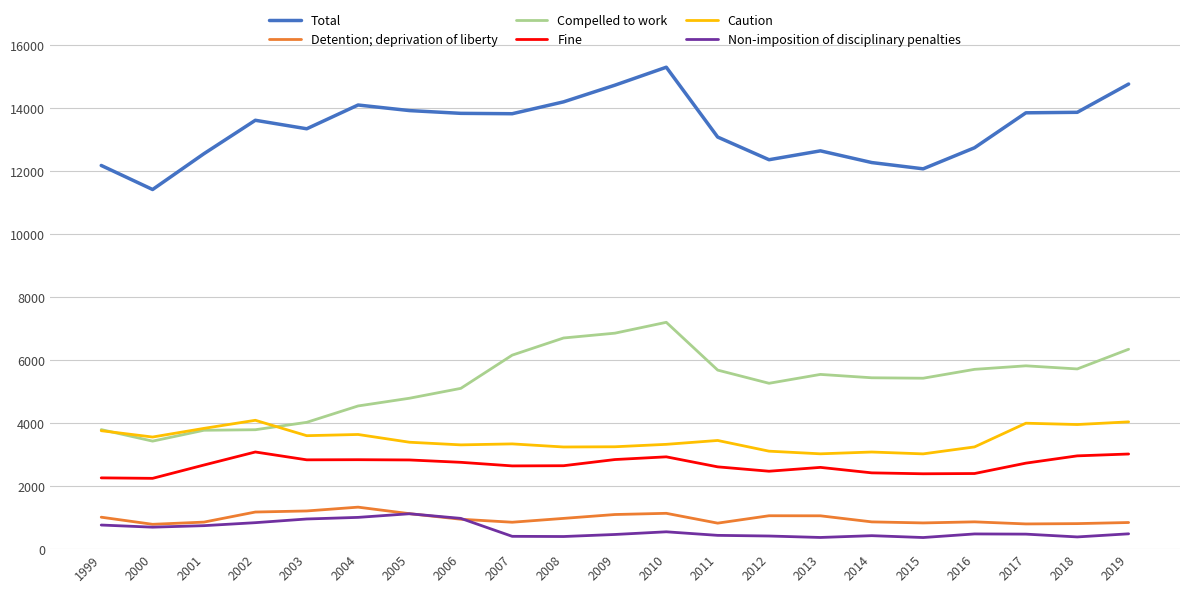

What is the minimum value for Detention; deprivation of liberty?

789